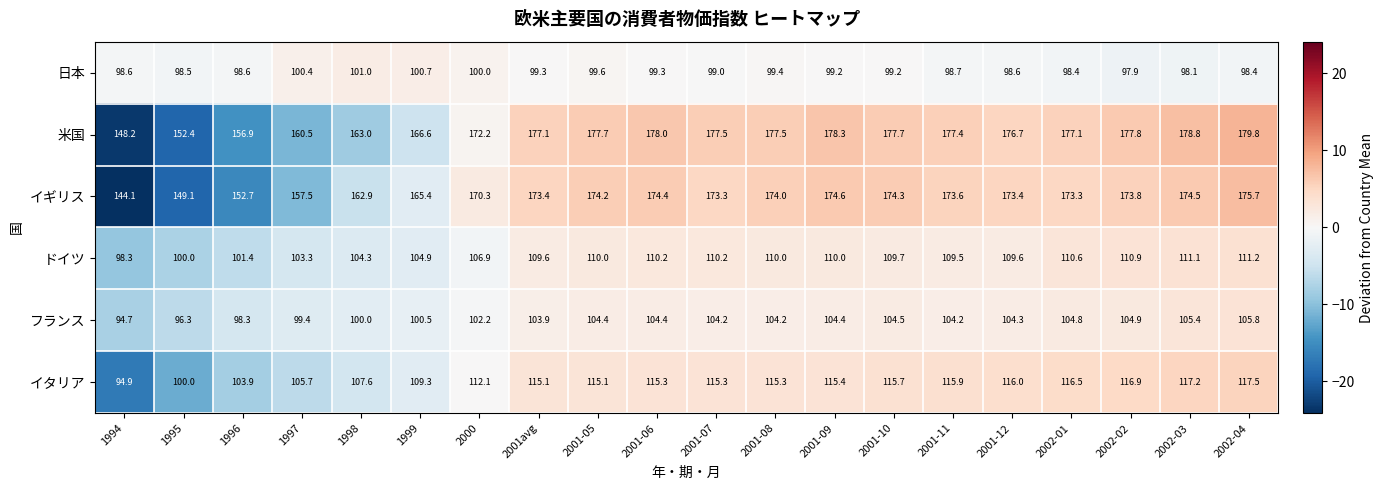

What is the maximum value shown in the chart?

179.8